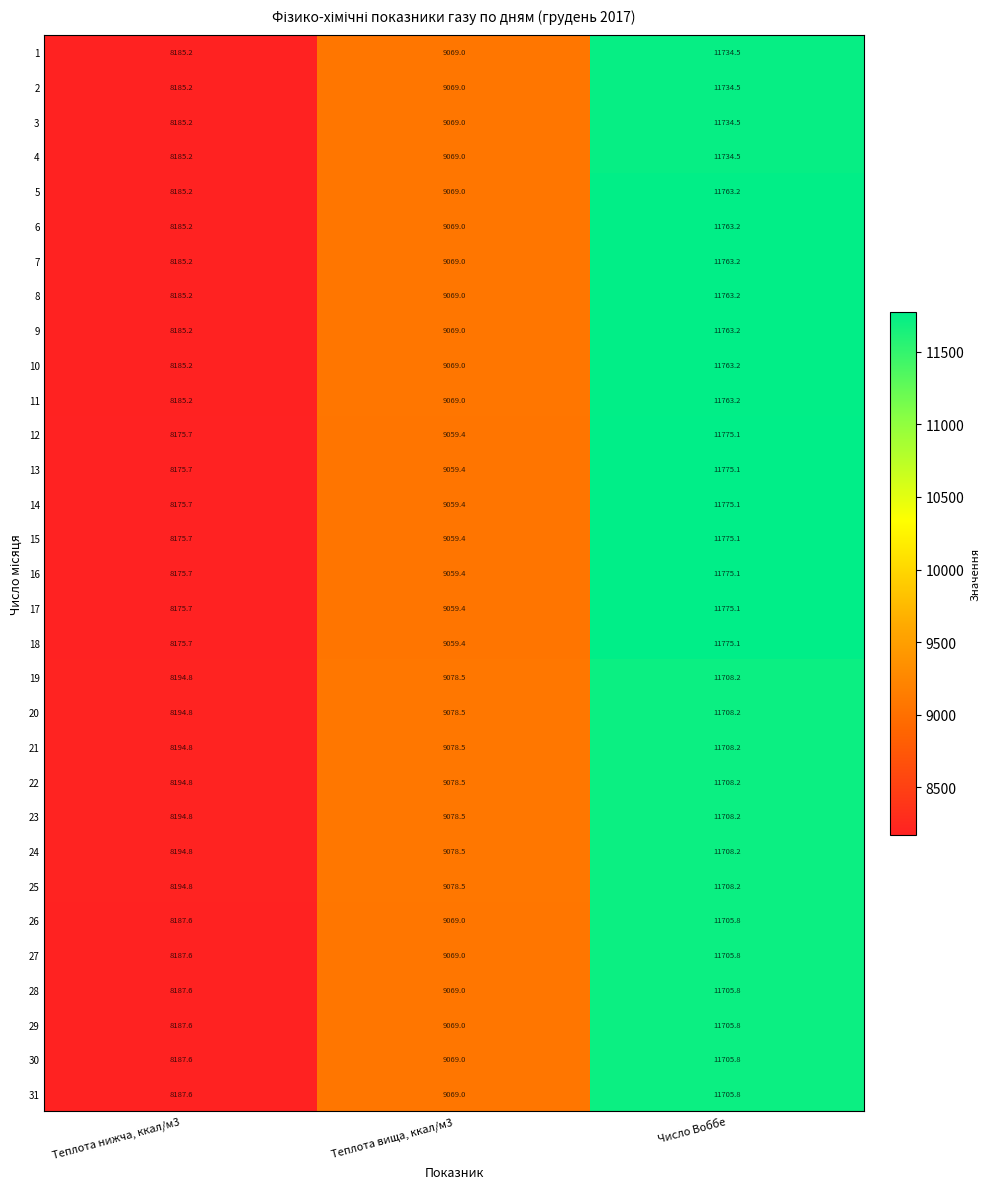

Count the number of data series in this chart.

31